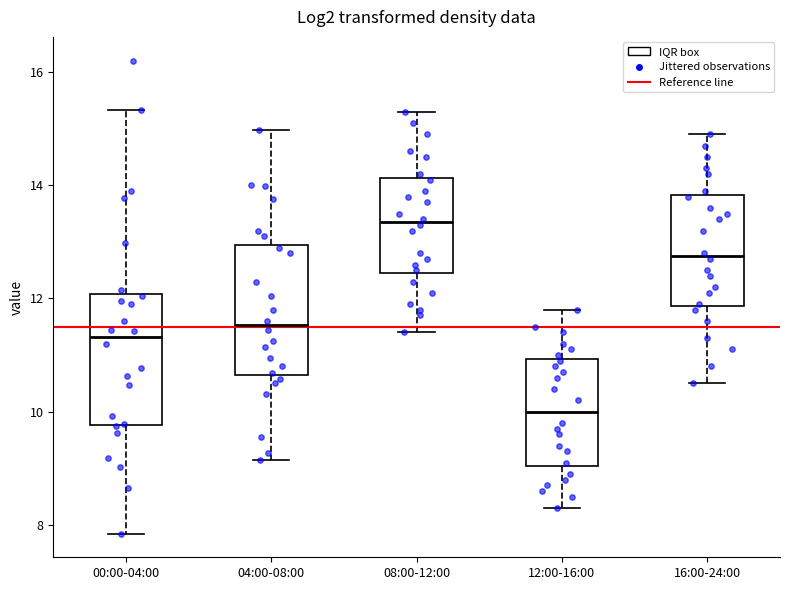

Where is the upper edge of the box for 04:00-08:00 on the y-axis? The values are not printed on the chart, so give them approximately, as read against the axis.

13.0